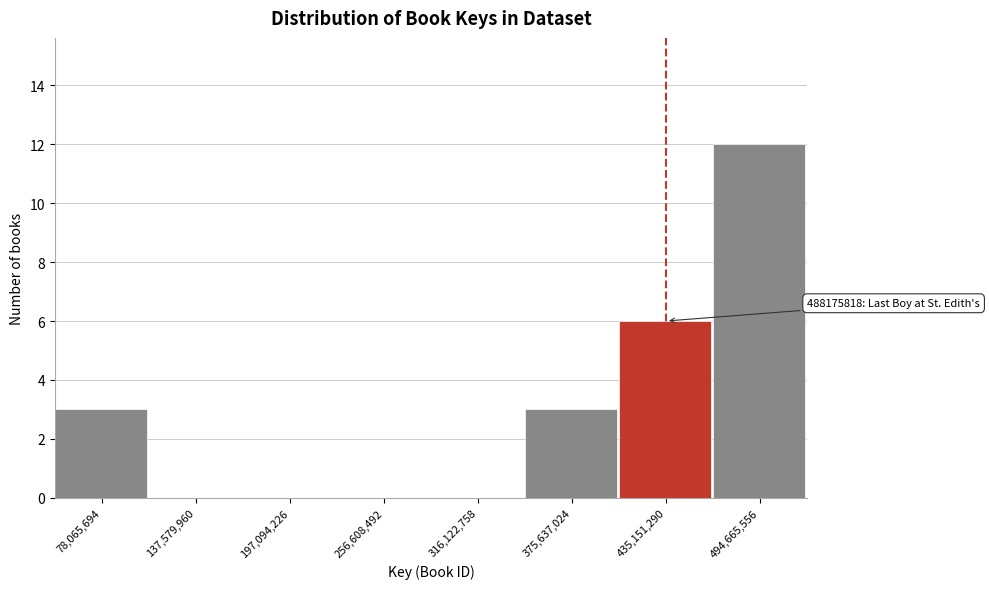

Reading left to right, transcribe all the data shown in this chart.

78,065,694=3	137,579,960=0	197,094,226=0	256,608,492=0	316,122,758=0	375,637,024=3	435,151,290=6	494,665,556=12